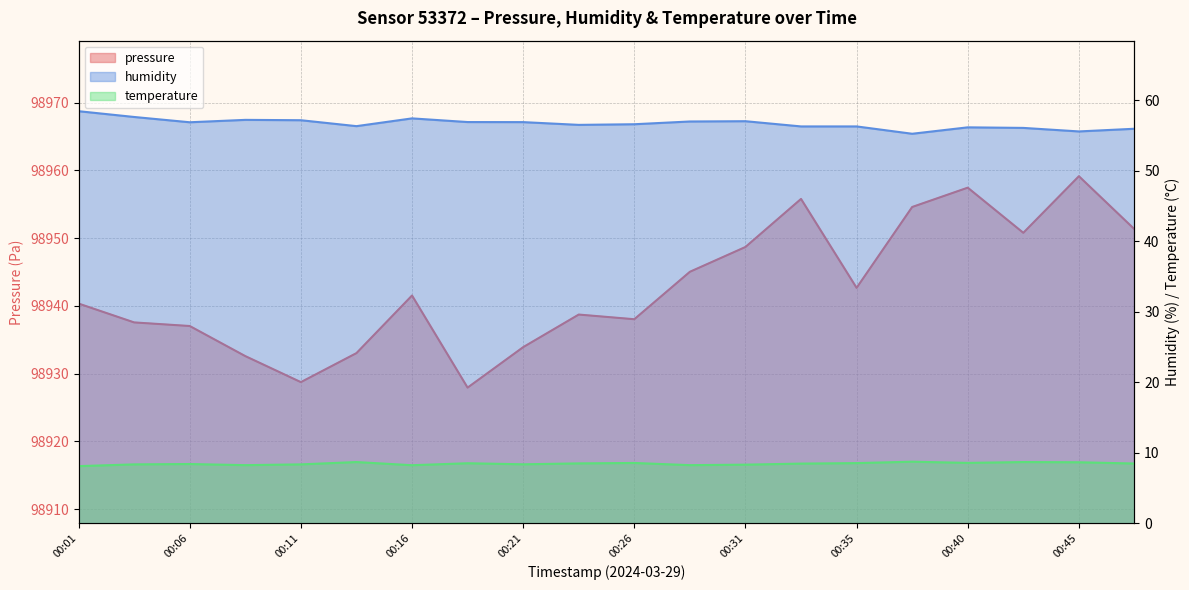

At 00:11, list the series in order from largest to smallest.

pressure, humidity, temperature